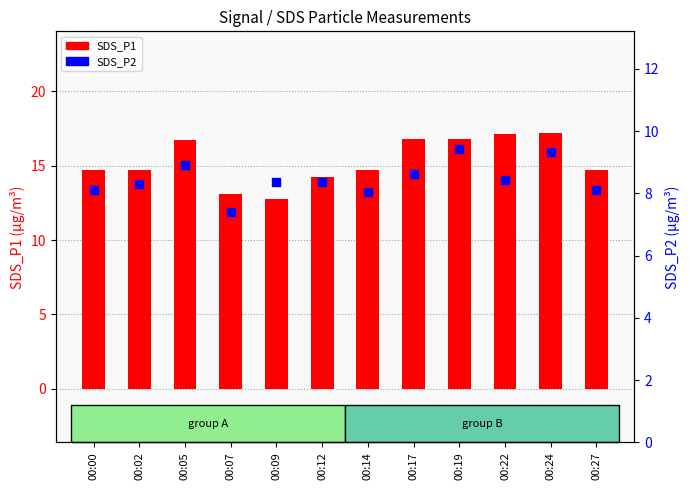

At how many categories does at least one series exceed 12?

12